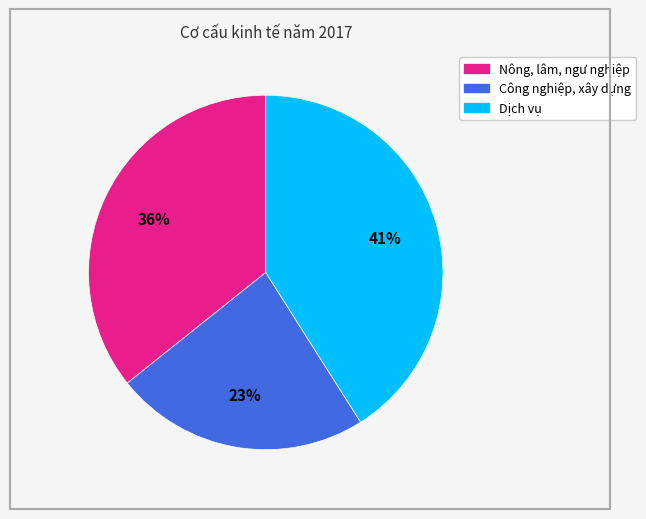

True or false: Công nghiệp, xây dựng accounts for 29% of the total.

False